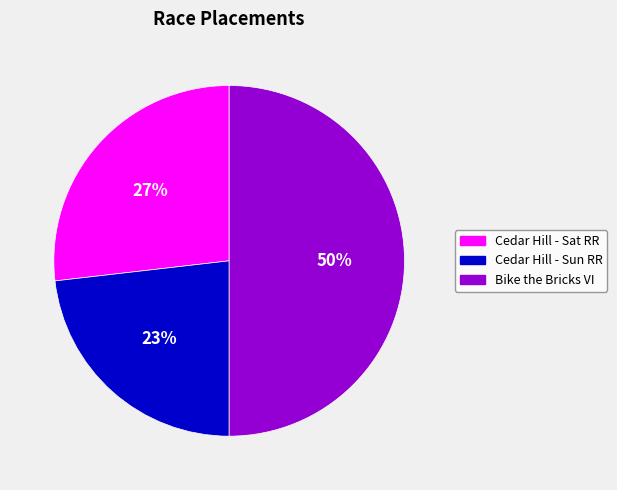

To the nearest percent, what is the average slice percentage?

33%